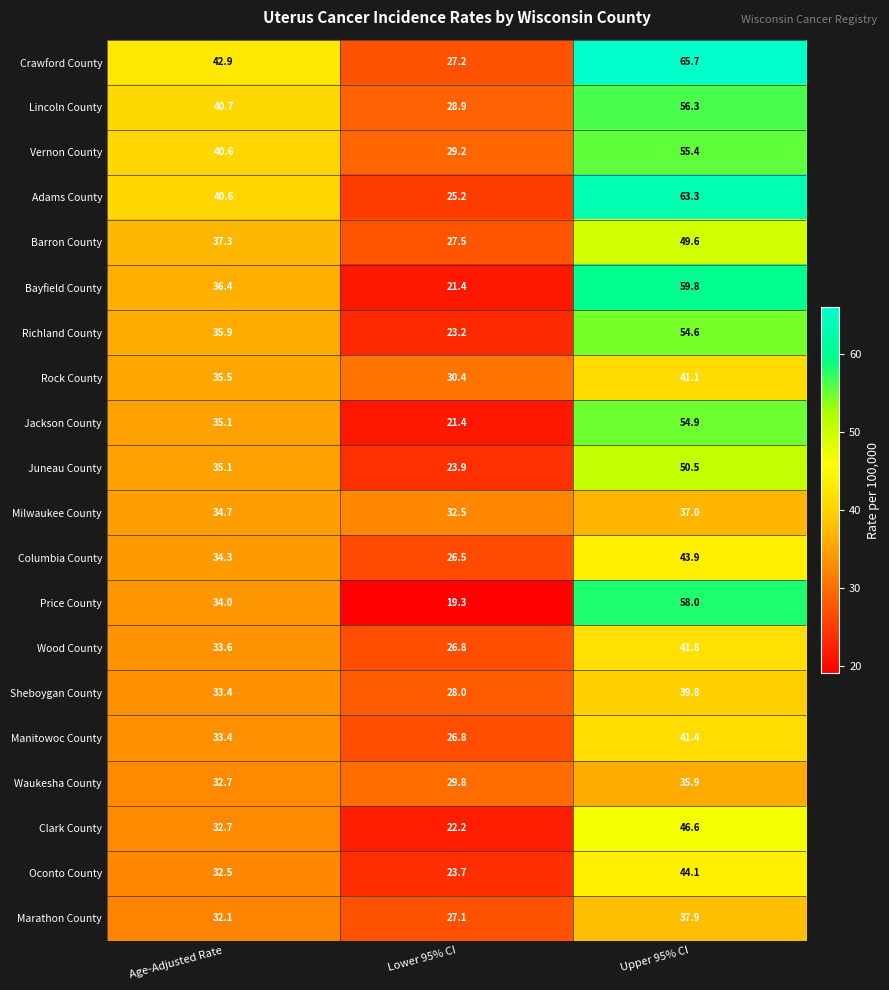

Is the value of Oconto County at Upper 95% CI greater than the value of Marathon County at Upper 95% CI?

Yes